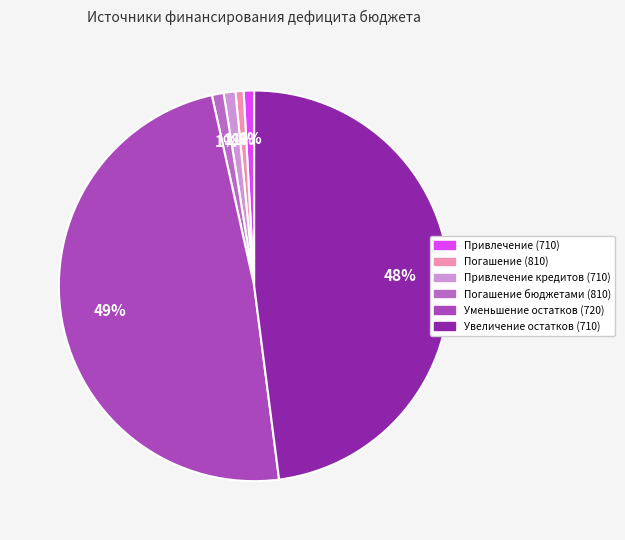

How many segments does this pie chart have?

6